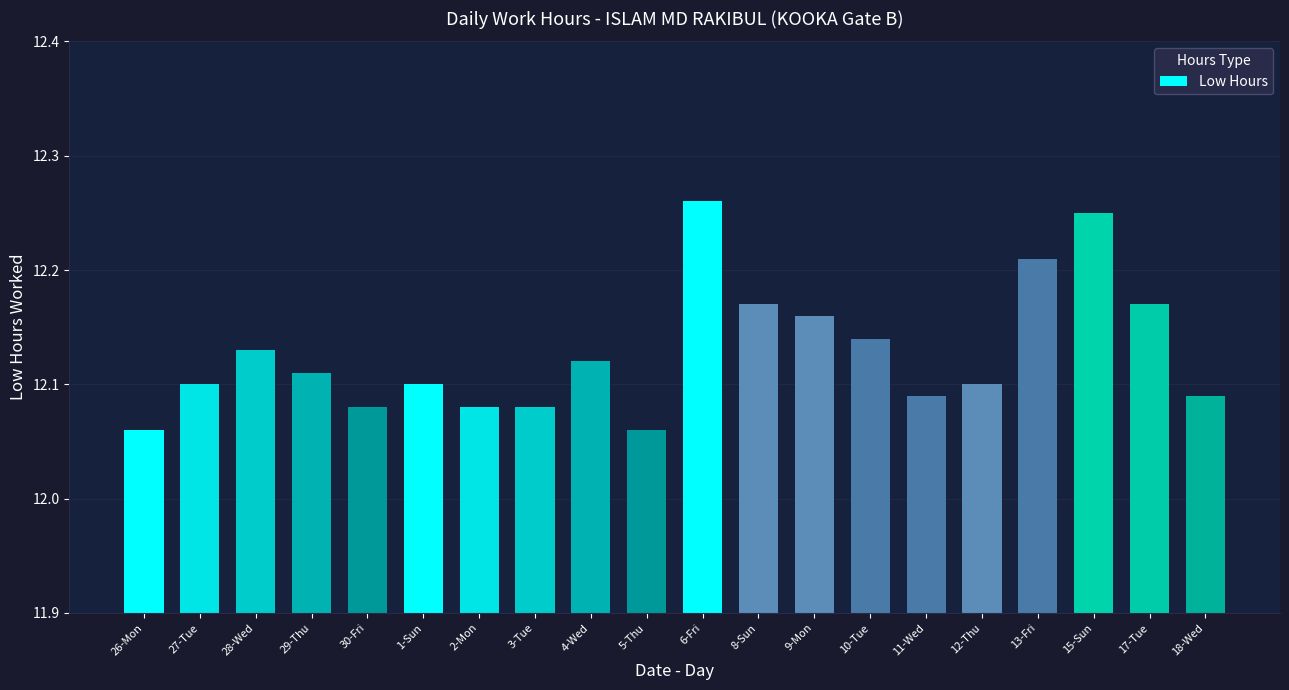

How many values are between 12 and 13?

20